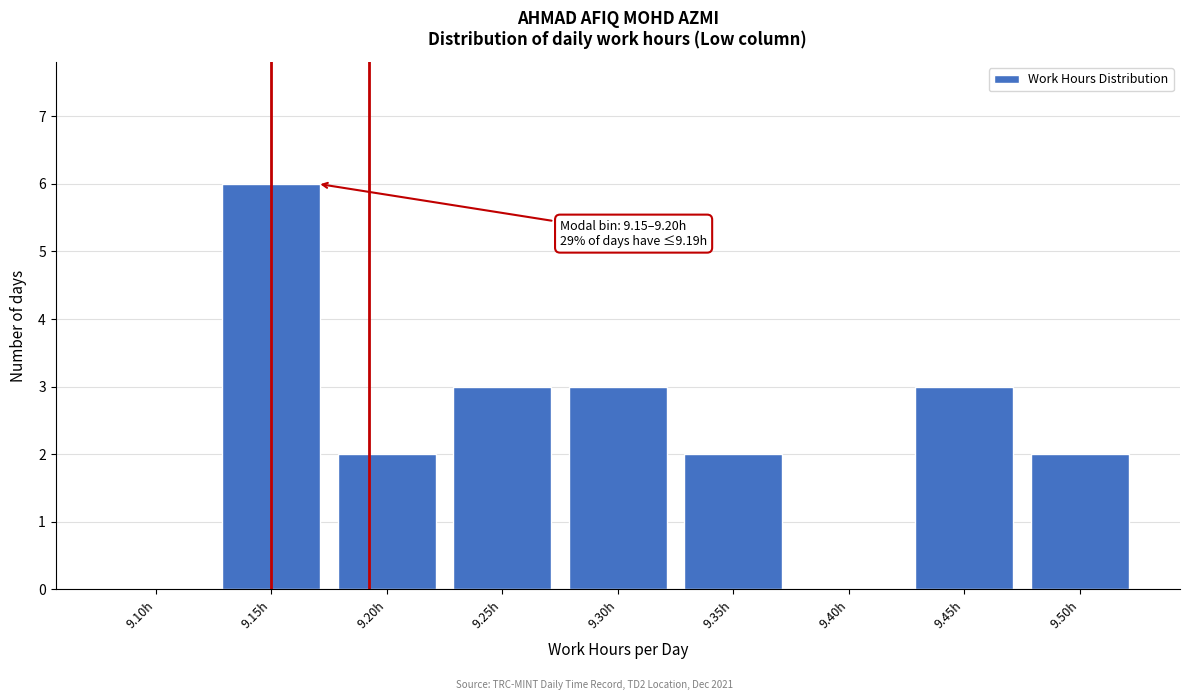

Reading right to left, extract all data points from this chart.

9.50h=2	9.45h=3	9.40h=0	9.35h=2	9.30h=3	9.25h=3	9.20h=2	9.15h=6	9.10h=0